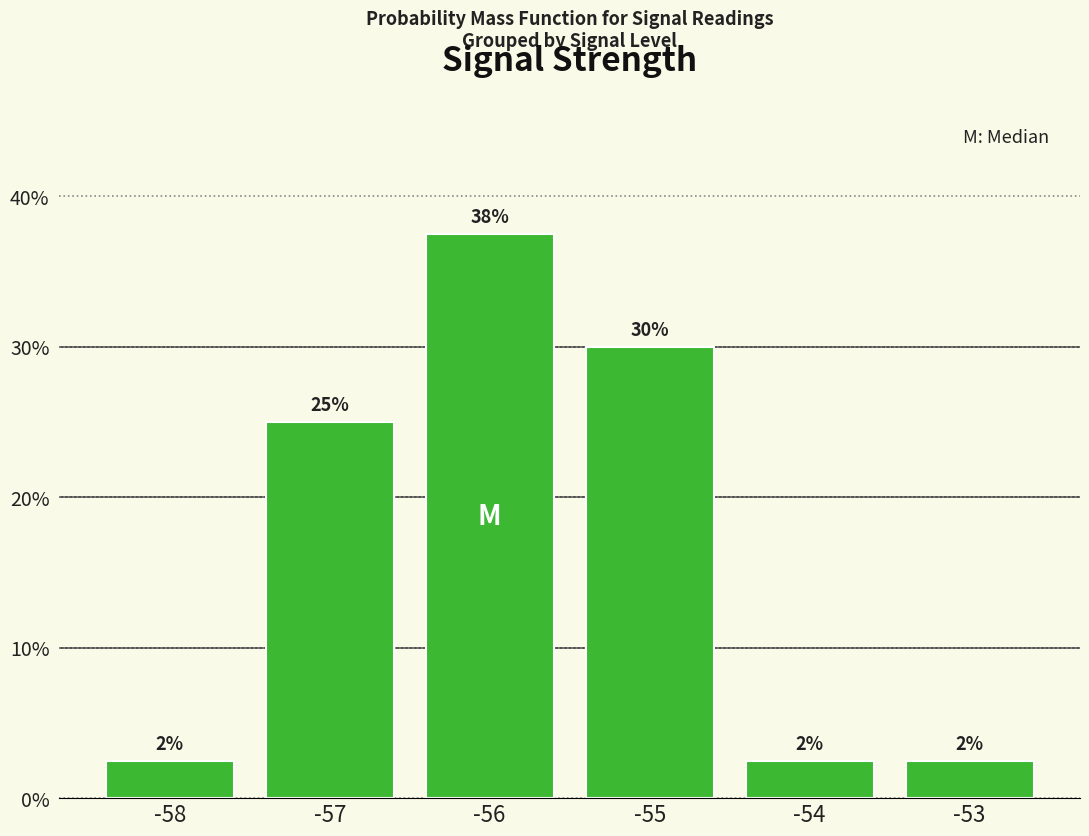

How many bars are there in total?

6